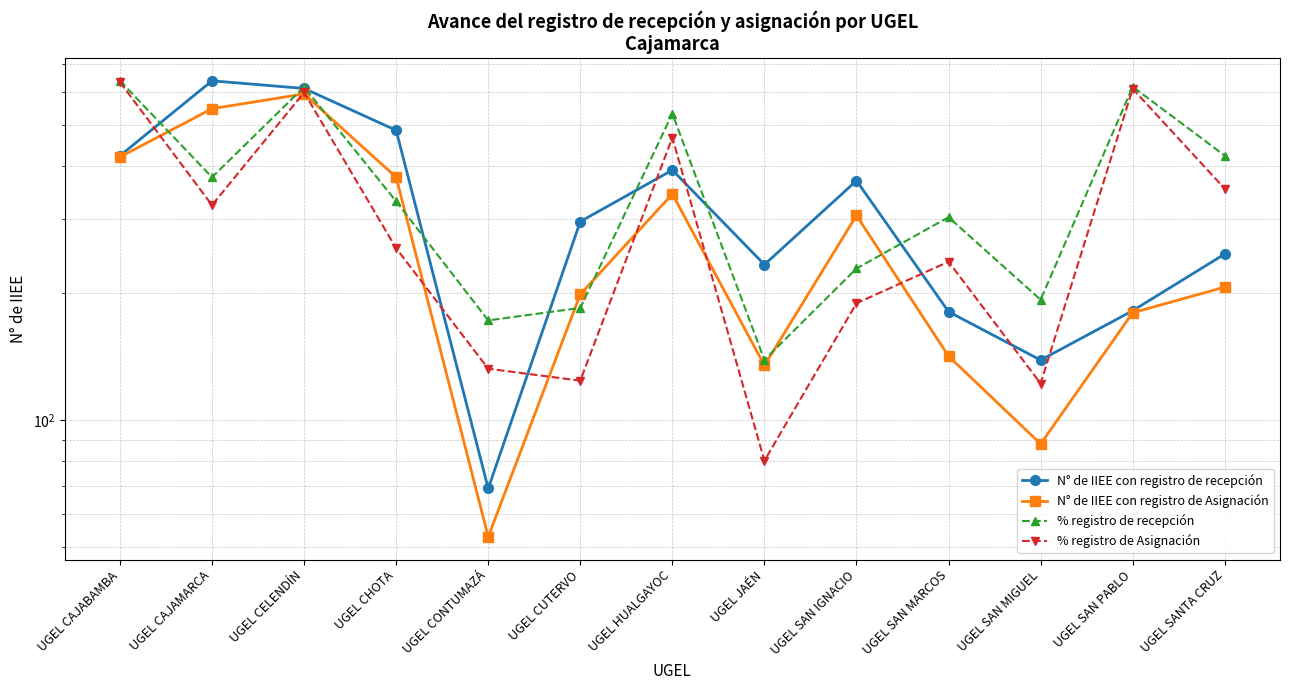

What is the difference between the maximum and minimum values in the % registro de recepción series?

498.9